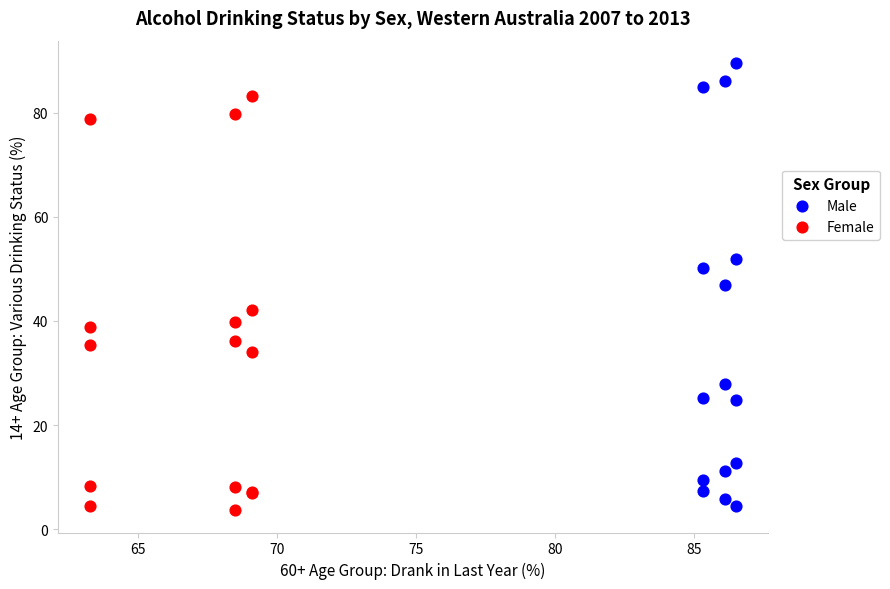

Which series contains the highest Y value?

Male